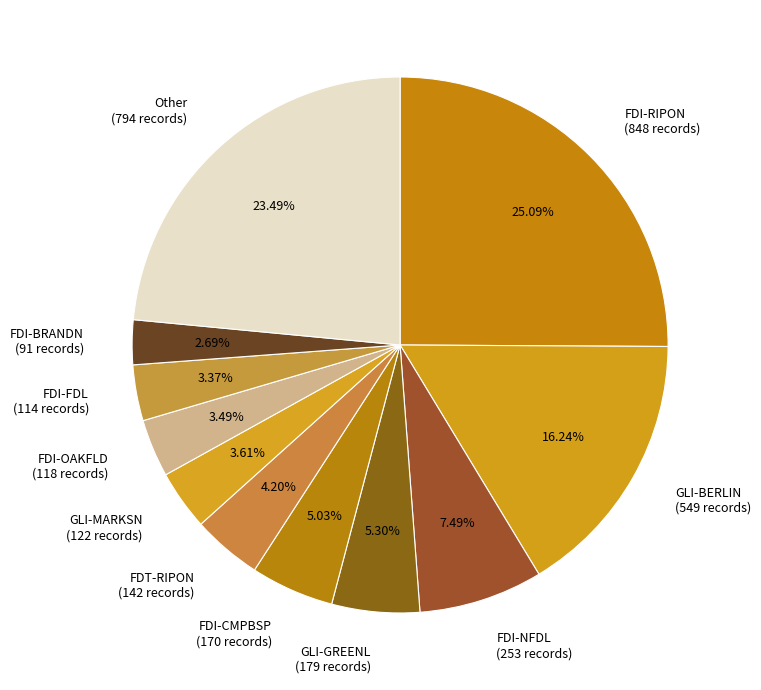

Which slice is the largest?

FDI-RIPON (848 records)